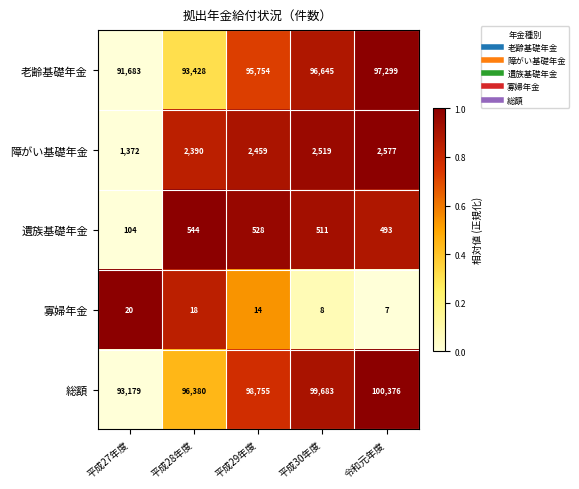

What is the difference between the maximum and second lowest values in the 総額 series?

3996